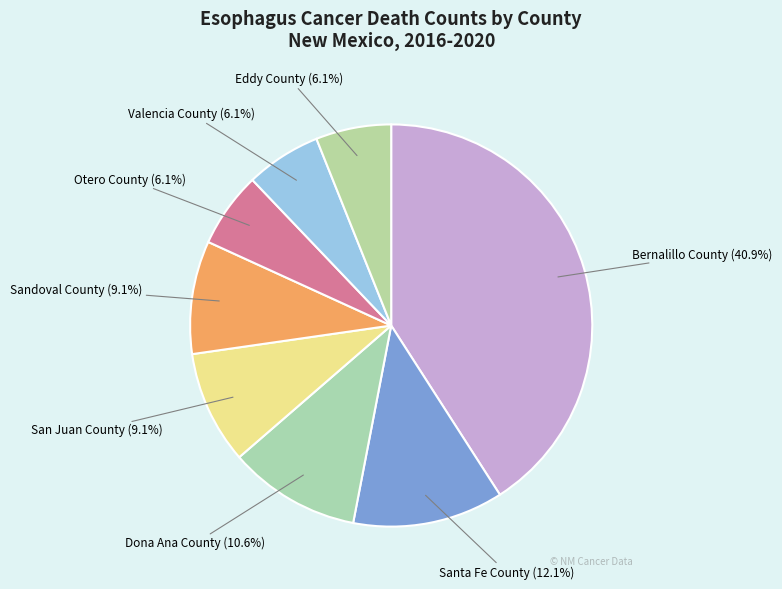

What percentage is the Eddy County slice, to the nearest percent?

6%